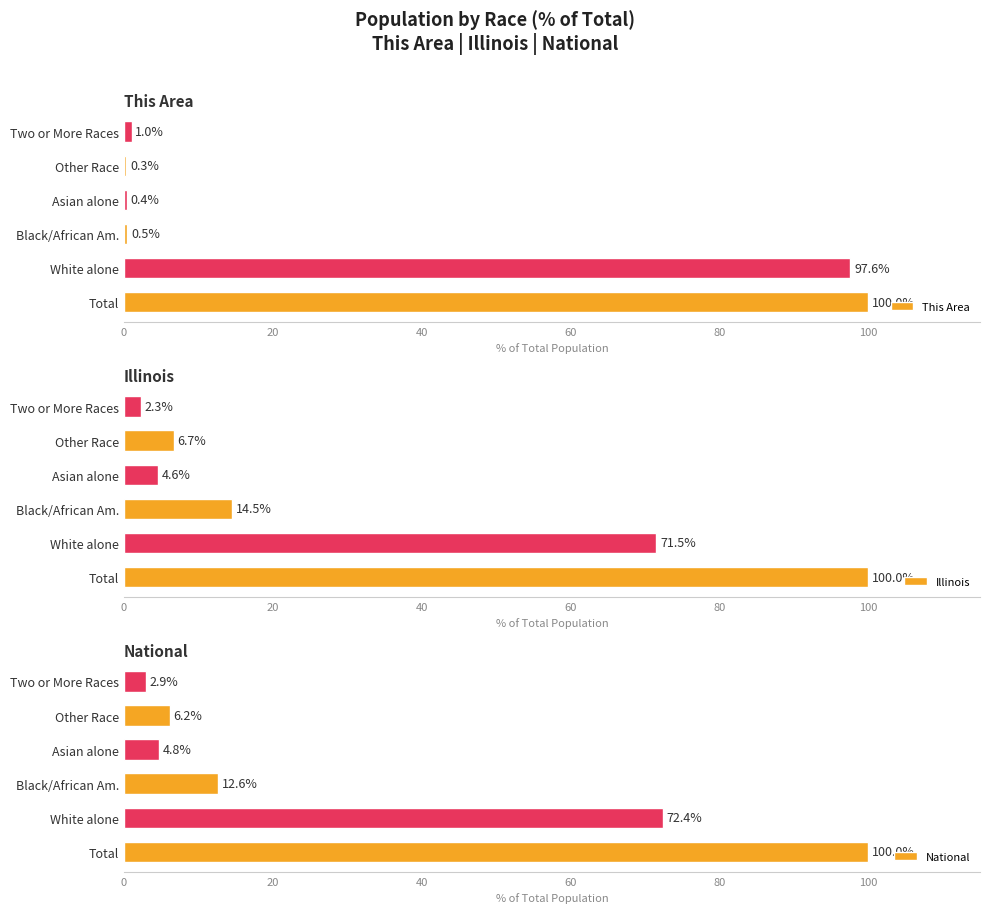

The value of This Area at Other Race is 0.3. True or false?

True